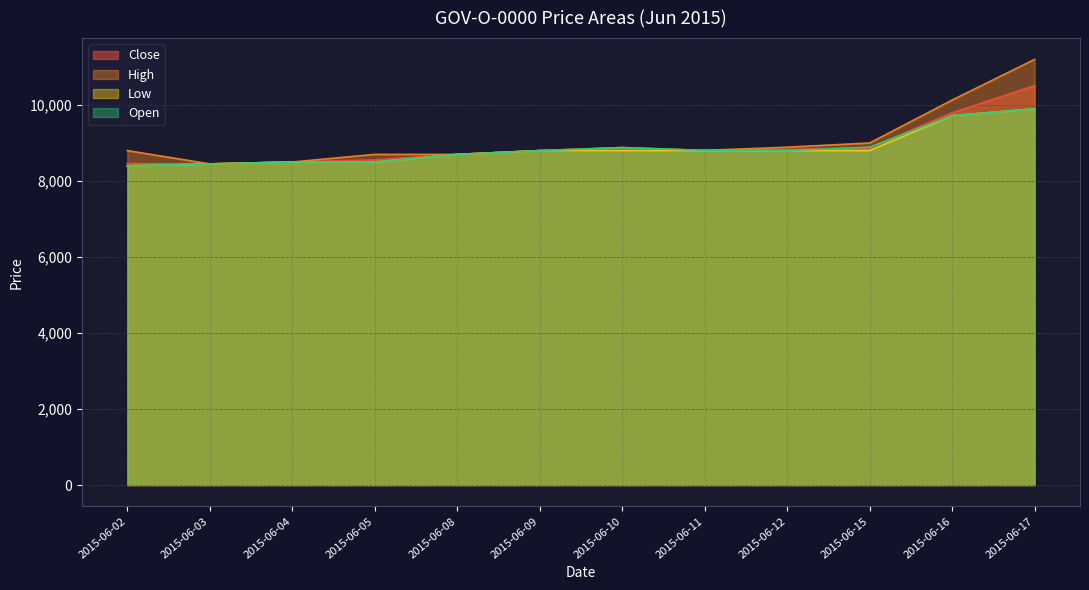

Rank the series by their maximum value, from highest to lowest.

High, Close, Low, Open